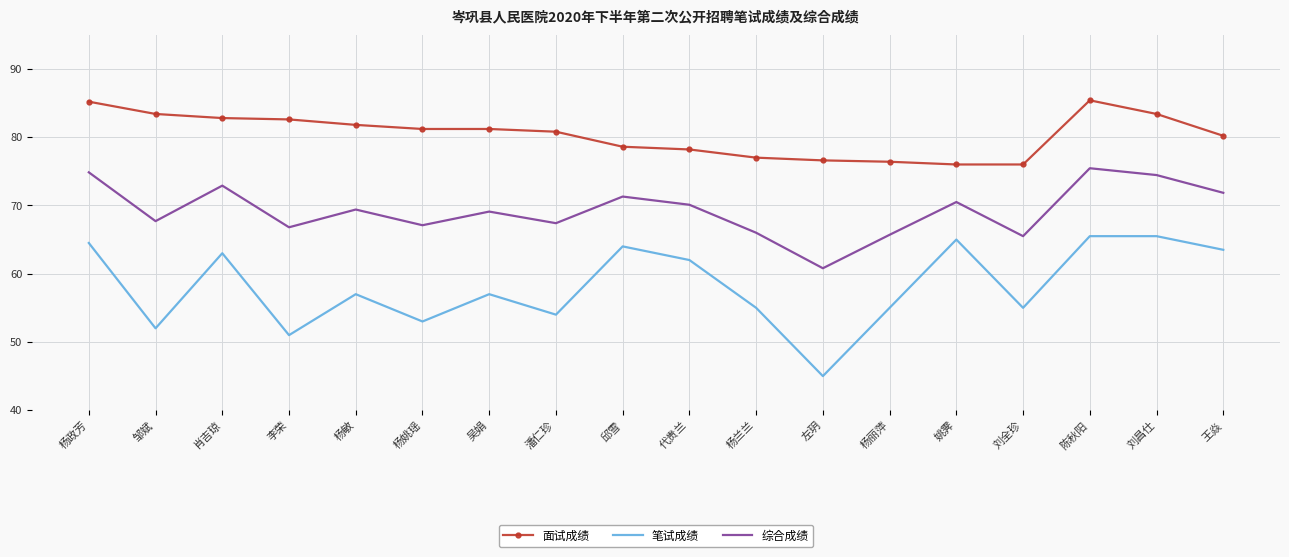

What position from the right is 杨政芳?

18